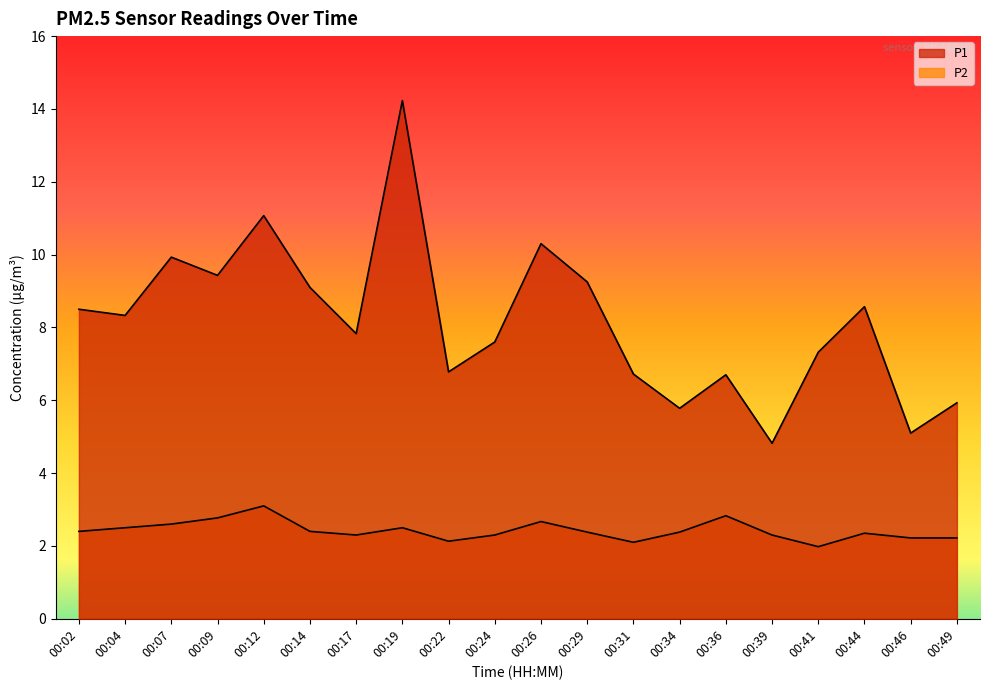

Between 00:29 and 00:17, which is larger?

00:29